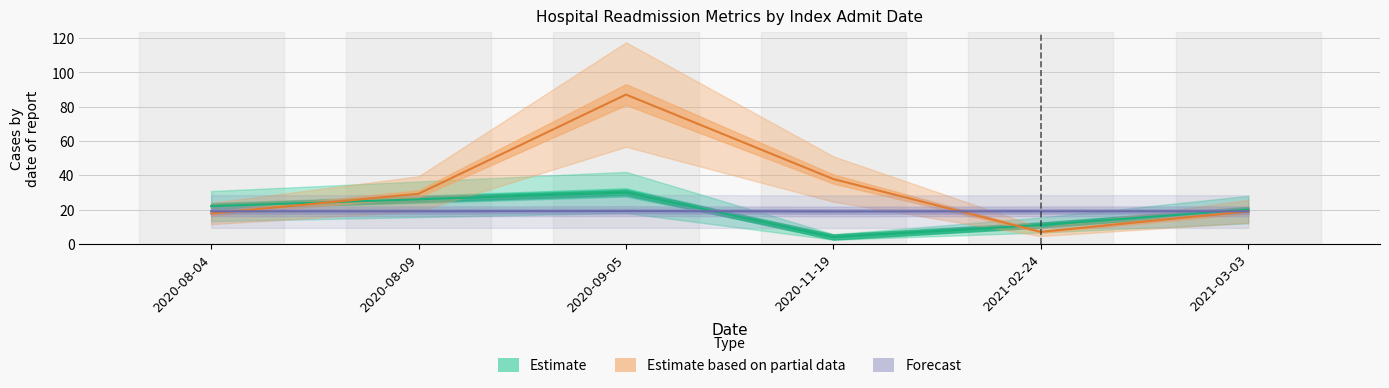

Where does the Forecast series first go above 19?

2020-09-05